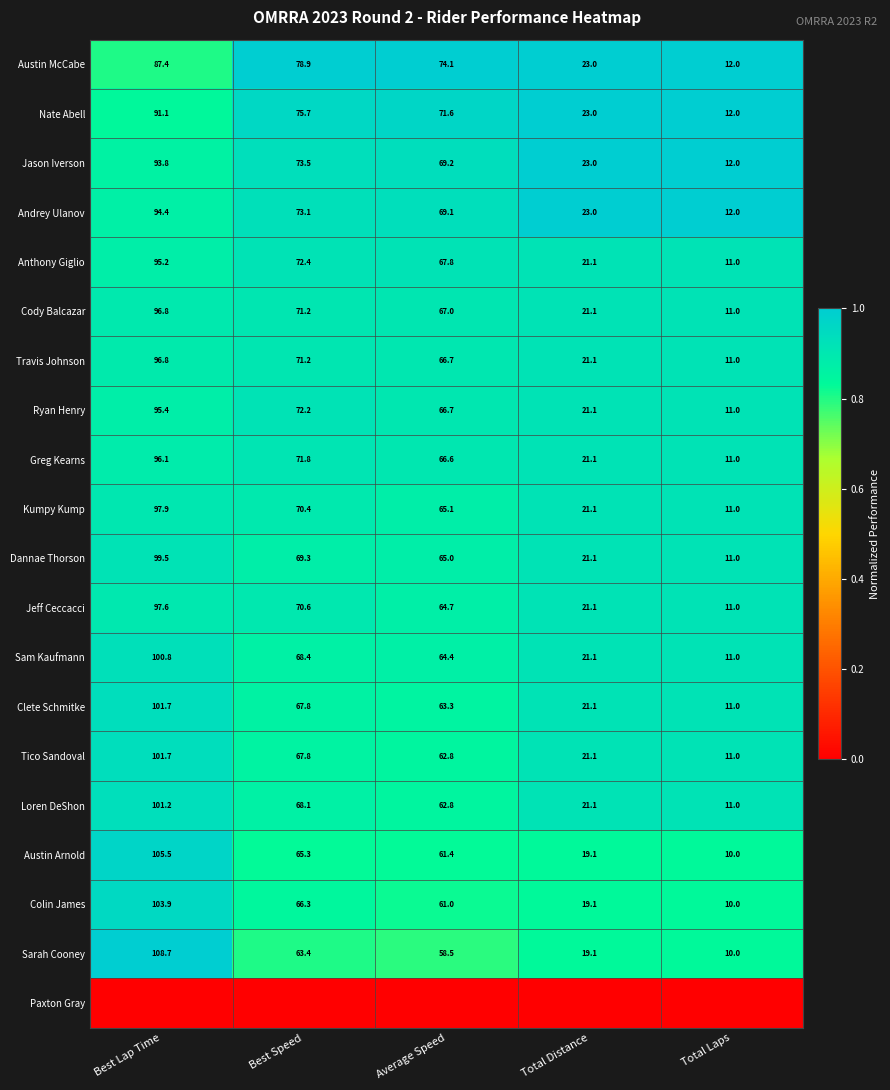

Which category has the highest value in the Sarah Cooney series?

Best Lap Time